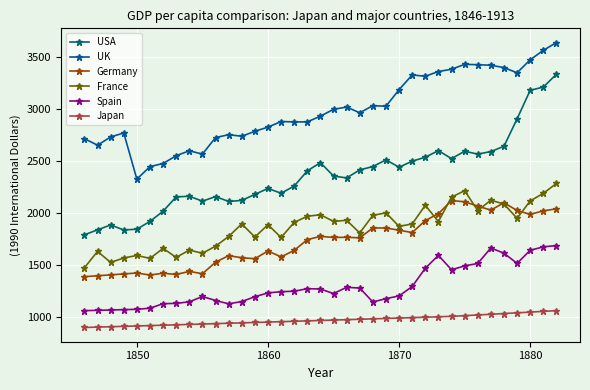

List the series in order of their peak value, highest first.

UK, USA, France, Germany, Spain, Japan